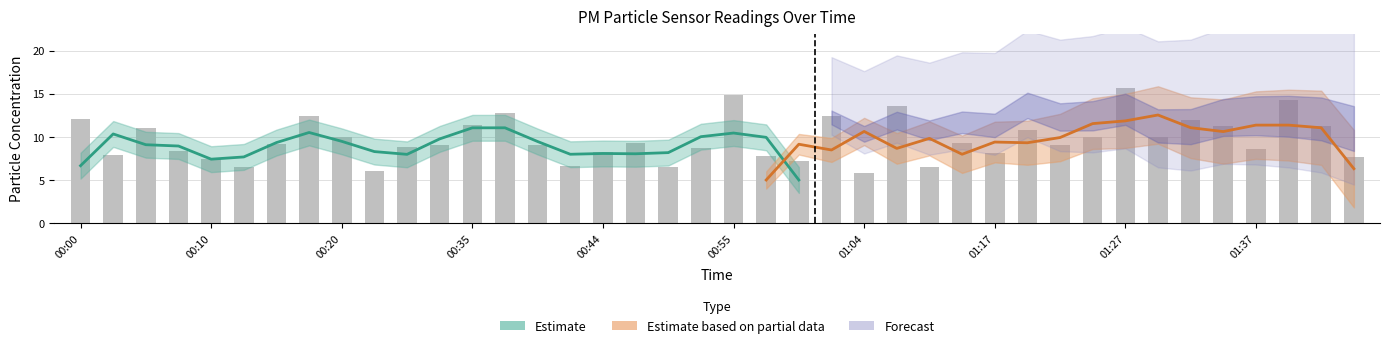

What is the smallest value displayed?

5.8